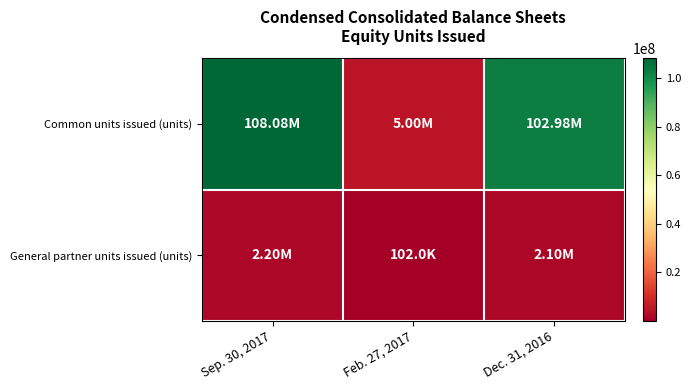

Reading left to right, extract all data points from this chart.

Common units issued (units): Sep. 30, 2017=108075130	Feb. 27, 2017=5000000	Dec. 31, 2016=102981495
General partner units issued (units): Sep. 30, 2017=2202880	Feb. 27, 2017=101980	Dec. 31, 2016=2100900